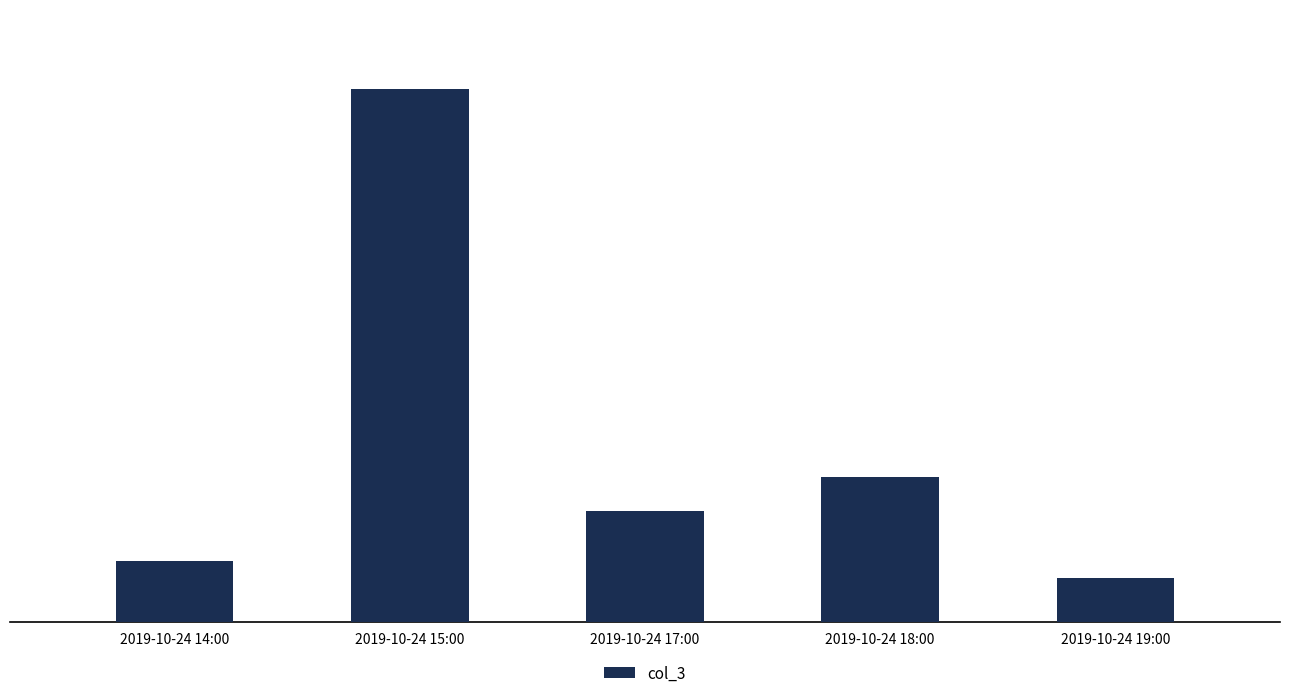

What is the sum of the values at 2019-10-24 19:00 and 2019-10-24 15:00?

415